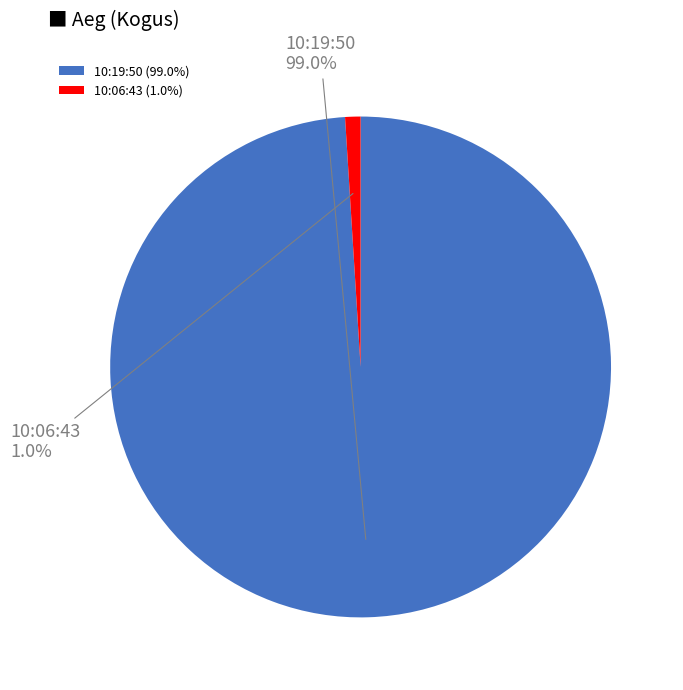

To the nearest percent, what percentage of the pie is 10:19:50?

99%